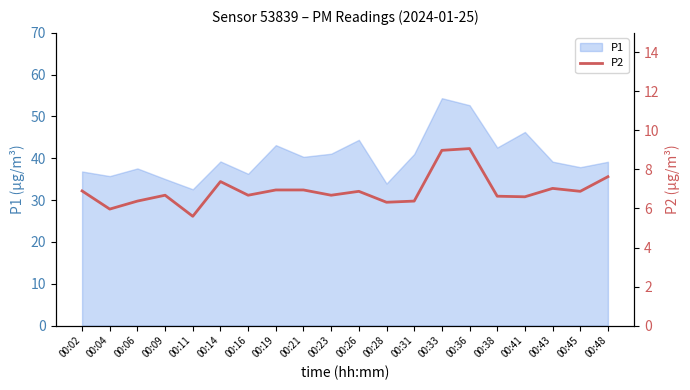

Is it true that P1 equals 34.0 at 00:28?

True